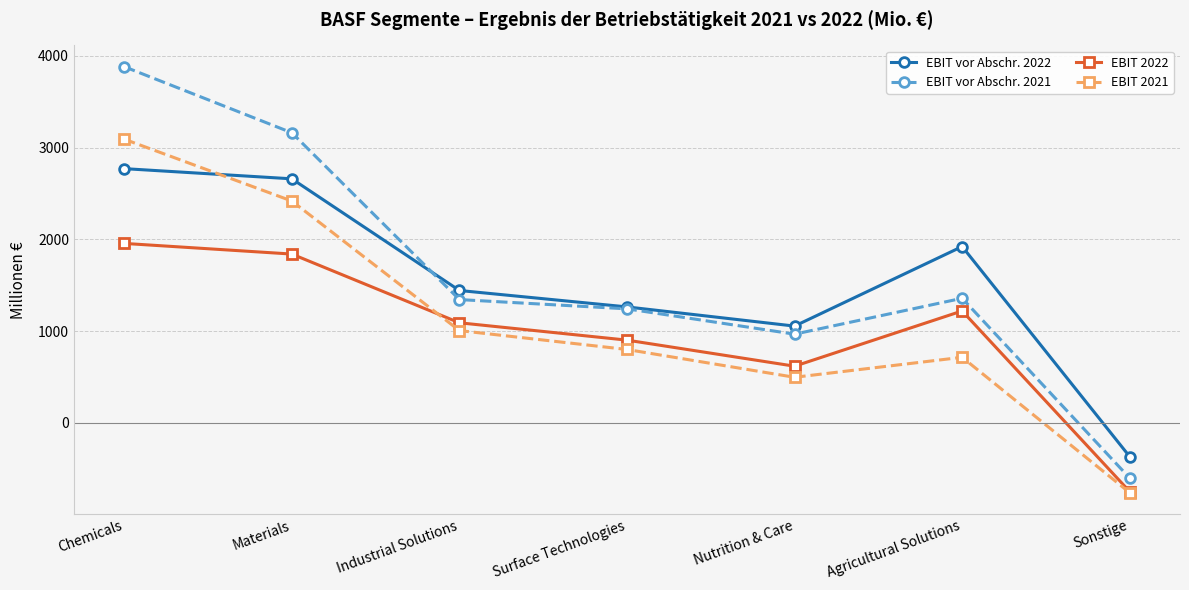

How many data points in EBIT vor Abschr. 2021 are less than 1344?

3